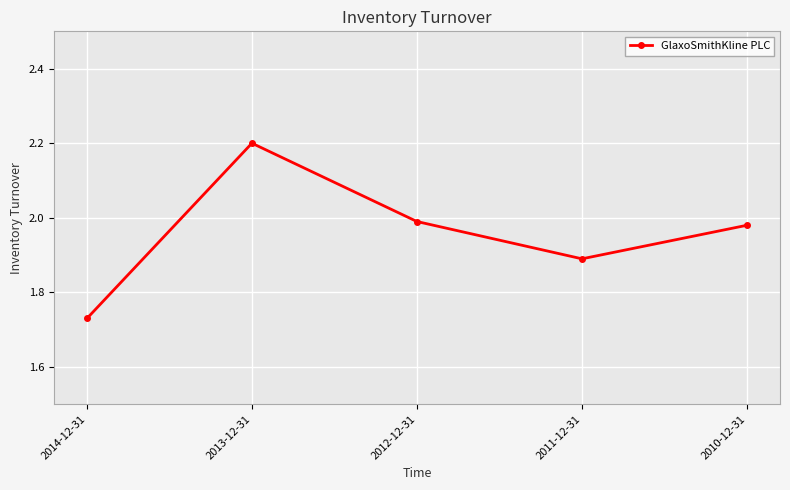

What is the greatest value displayed?

2.2